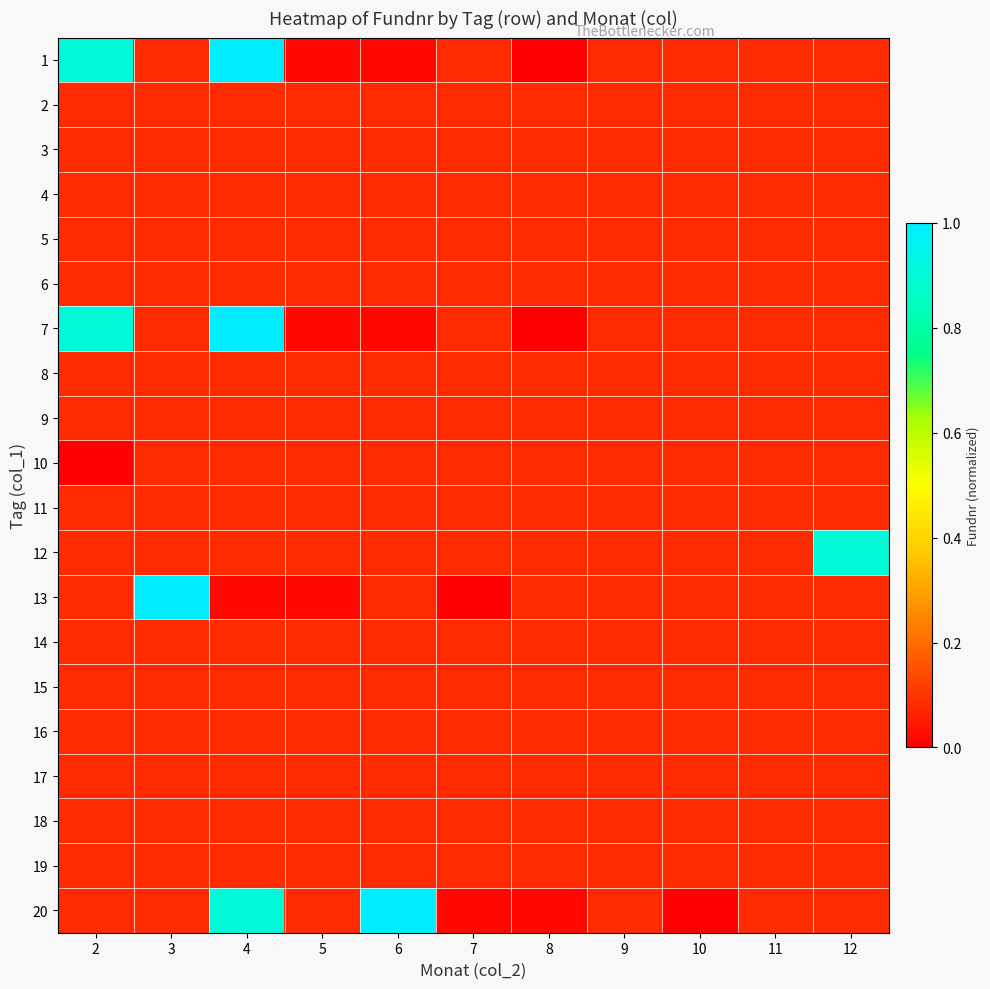

Reading left to right, what are all the values shown in this chart?

1: 2=0.9	3=0.1	4=1.0	5=0.0	6=0.0	7=0.1	8=0.0	9=0.1	10=0.1	11=0.1	12=0.1
2: 2=0.1	3=0.1	4=0.1	5=0.1	6=0.1	7=0.1	8=0.1	9=0.1	10=0.1	11=0.1	12=0.1
3: 2=0.1	3=0.1	4=0.1	5=0.1	6=0.1	7=0.1	8=0.1	9=0.1	10=0.1	11=0.1	12=0.1
4: 2=0.1	3=0.1	4=0.1	5=0.1	6=0.1	7=0.1	8=0.1	9=0.1	10=0.1	11=0.1	12=0.1
5: 2=0.1	3=0.1	4=0.1	5=0.1	6=0.1	7=0.1	8=0.1	9=0.1	10=0.1	11=0.1	12=0.1
6: 2=0.1	3=0.1	4=0.1	5=0.1	6=0.1	7=0.1	8=0.1	9=0.1	10=0.1	11=0.1	12=0.1
7: 2=0.9	3=0.1	4=1.0	5=0.0	6=0.0	7=0.1	8=0.0	9=0.1	10=0.1	11=0.1	12=0.1
8: 2=0.1	3=0.1	4=0.1	5=0.1	6=0.1	7=0.1	8=0.1	9=0.1	10=0.1	11=0.1	12=0.1
9: 2=0.1	3=0.1	4=0.1	5=0.1	6=0.1	7=0.1	8=0.1	9=0.1	10=0.1	11=0.1	12=0.1
10: 2=0.0	3=0.1	4=0.1	5=0.1	6=0.1	7=0.1	8=0.1	9=0.1	10=0.1	11=0.1	12=0.1
11: 2=0.1	3=0.1	4=0.1	5=0.1	6=0.1	7=0.1	8=0.1	9=0.1	10=0.1	11=0.1	12=0.1
12: 2=0.1	3=0.1	4=0.1	5=0.1	6=0.1	7=0.1	8=0.1	9=0.1	10=0.1	11=0.1	12=0.9
13: 2=0.1	3=1.0	4=0.0	5=0.0	6=0.1	7=0.0	8=0.1	9=0.1	10=0.1	11=0.1	12=0.1
14: 2=0.1	3=0.1	4=0.1	5=0.1	6=0.1	7=0.1	8=0.1	9=0.1	10=0.1	11=0.1	12=0.1
15: 2=0.1	3=0.1	4=0.1	5=0.1	6=0.1	7=0.1	8=0.1	9=0.1	10=0.1	11=0.1	12=0.1
16: 2=0.1	3=0.1	4=0.1	5=0.1	6=0.1	7=0.1	8=0.1	9=0.1	10=0.1	11=0.1	12=0.1
17: 2=0.1	3=0.1	4=0.1	5=0.1	6=0.1	7=0.1	8=0.1	9=0.1	10=0.1	11=0.1	12=0.1
18: 2=0.1	3=0.1	4=0.1	5=0.1	6=0.1	7=0.1	8=0.1	9=0.1	10=0.1	11=0.1	12=0.1
19: 2=0.1	3=0.1	4=0.1	5=0.1	6=0.1	7=0.1	8=0.1	9=0.1	10=0.1	11=0.1	12=0.1
20: 2=0.1	3=0.1	4=0.9	5=0.1	6=1.0	7=0.0	8=0.0	9=0.1	10=0.0	11=0.1	12=0.1